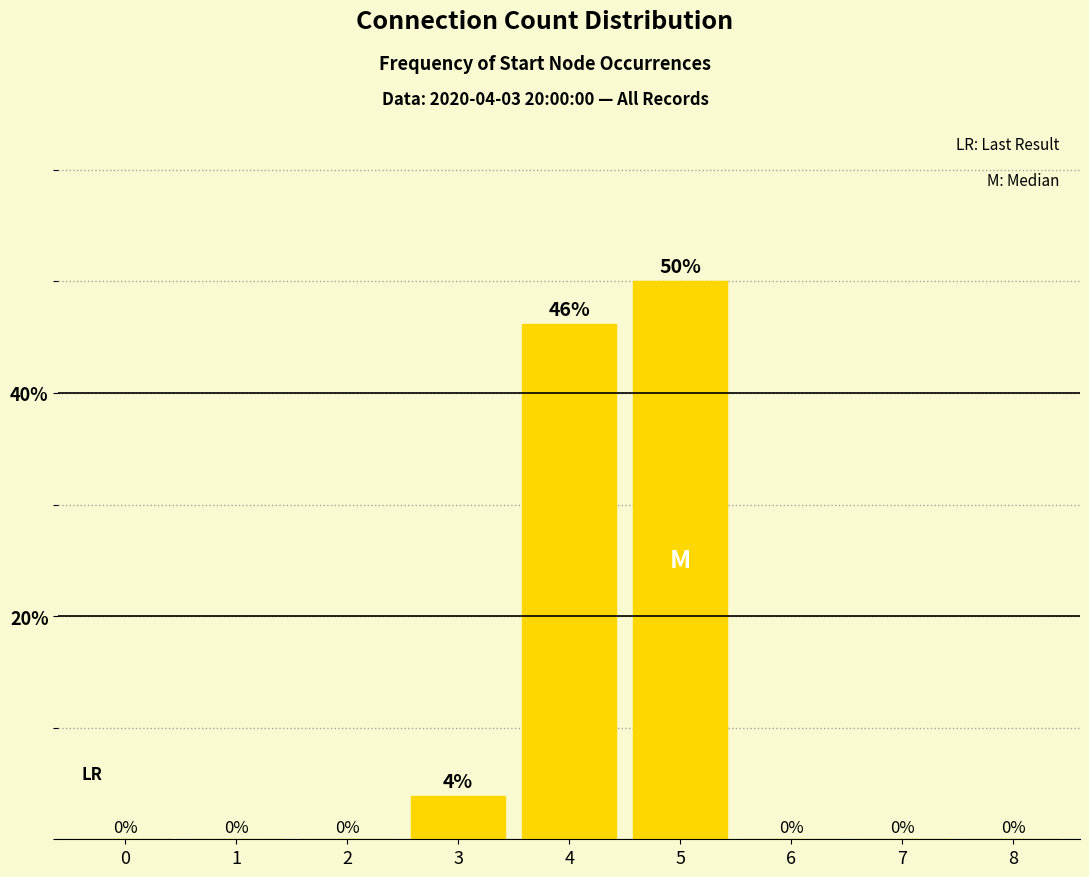

At which category does the chart reach its peak across all series?

5